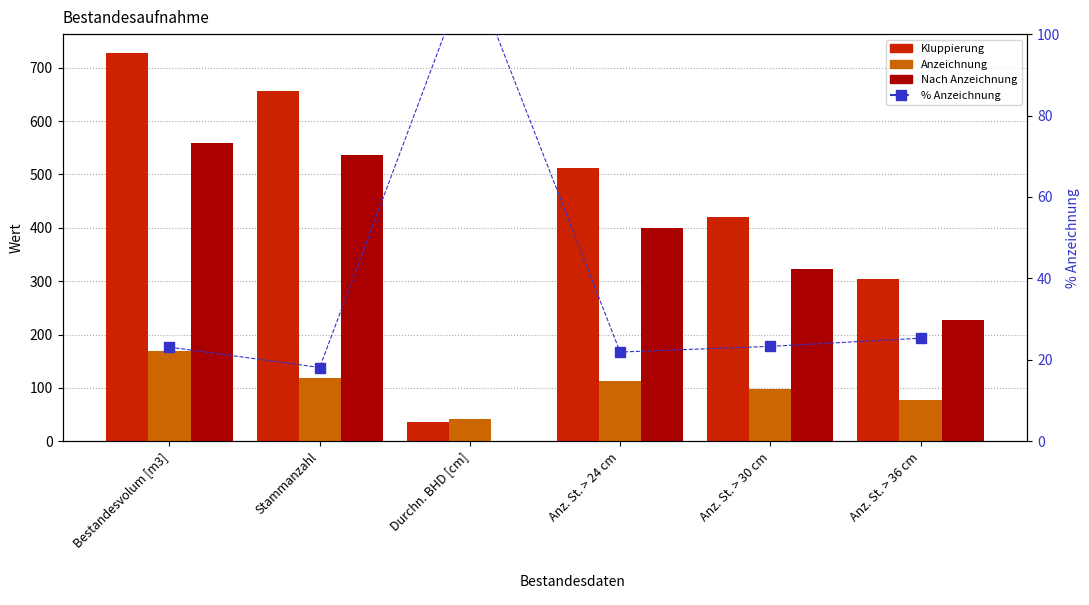

Reading left to right, list all the values displayed in this chart.

Kluppierung: 726.8	656.0	36.0	512.0	421.0	304.0
Anzeichnung: 168.2	119.0	42.0	112.0	98.0	77.0
Nach Anzeichnung: 558.6	537.0	0.0	400.0	323.0	227.0
% Anzeichnung: 23.1	18.1	116.7	21.9	23.3	25.3